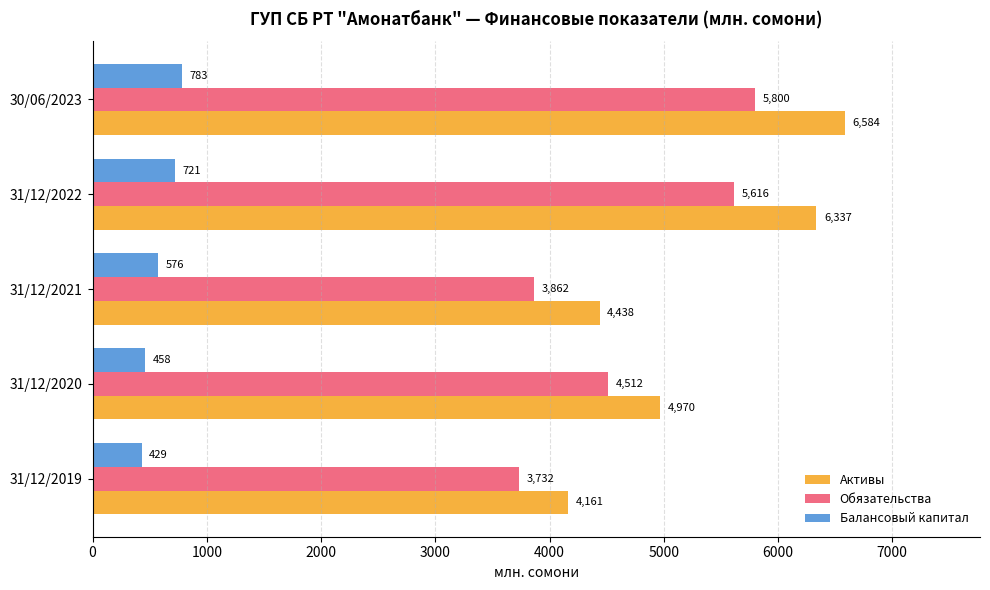

What is the maximum value shown in the chart?

6583.6